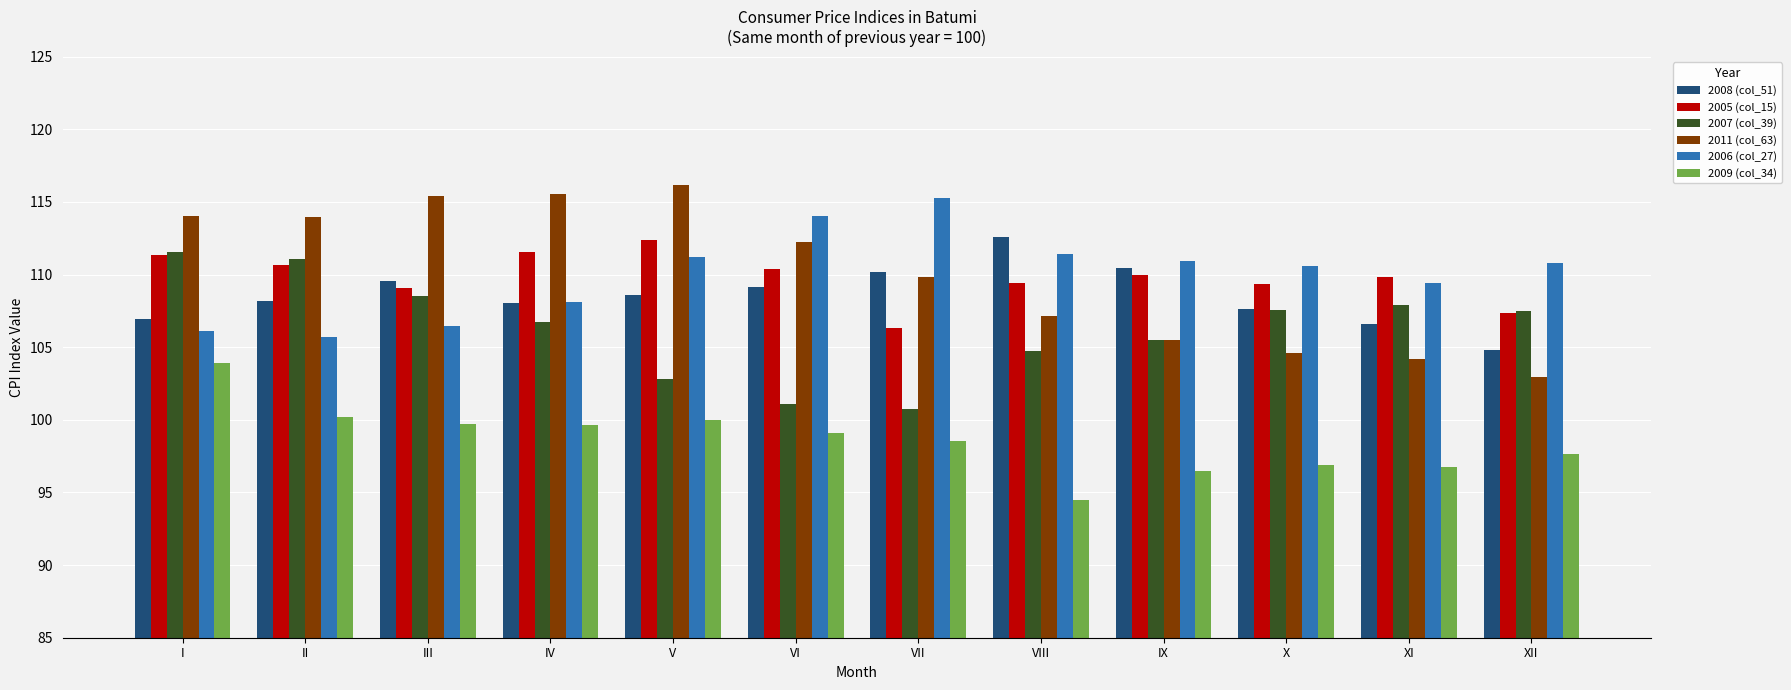

The 2007 (col_39) series shows 111.1 at II. True or false?

True